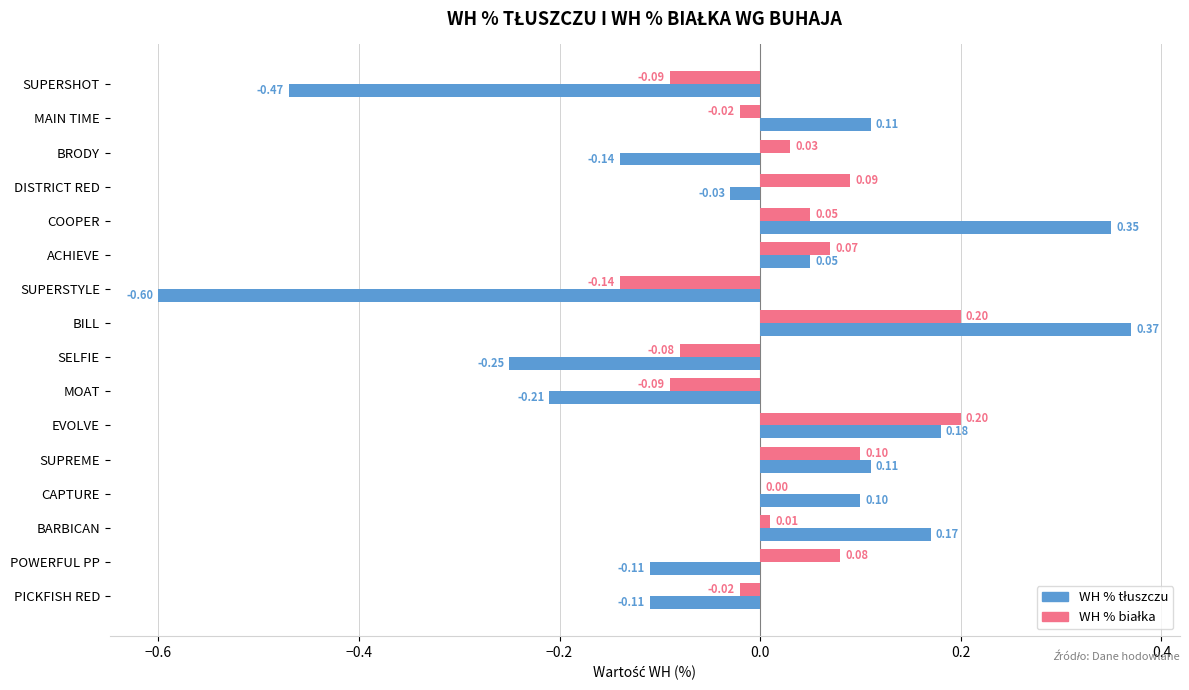

At which category does the chart reach its peak across all series?

BILL